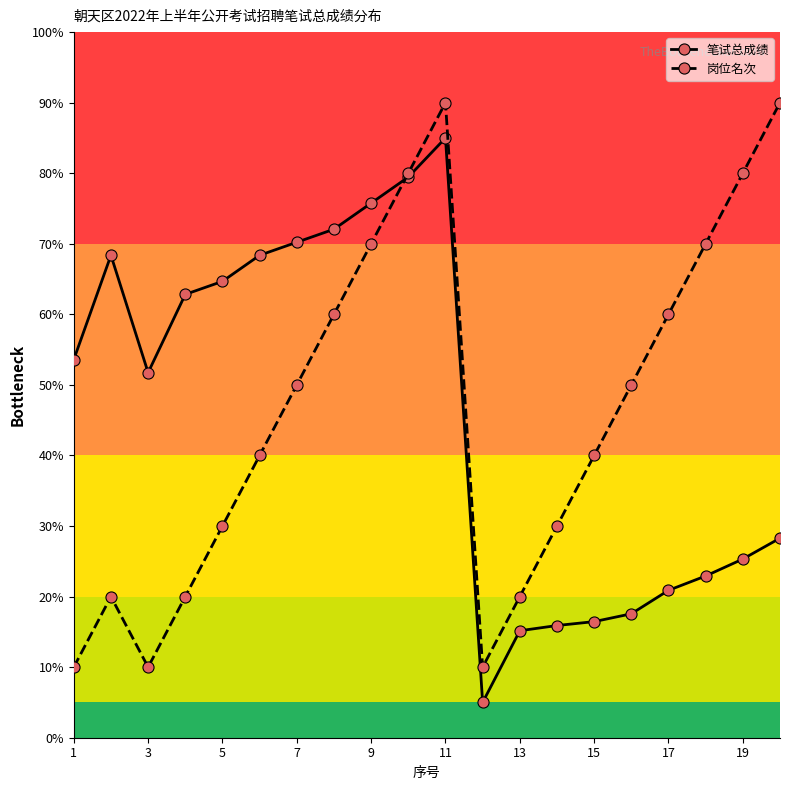

At how many categories does at least one series exceed 43?

16